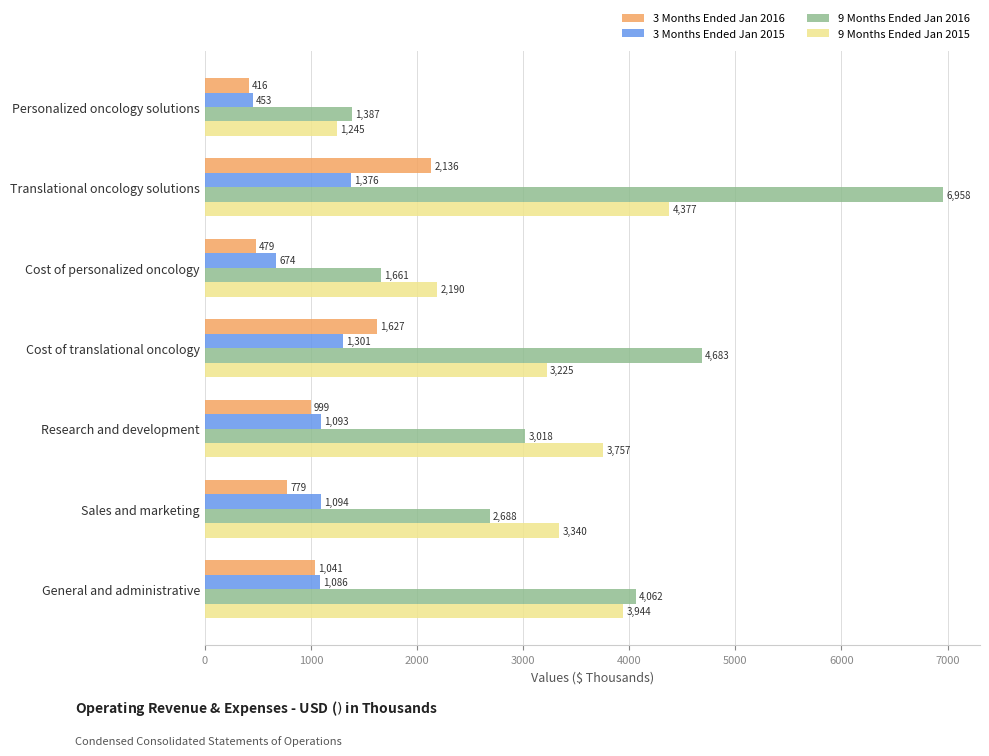

Rank the series by their maximum value, from highest to lowest.

9 Months Ended Jan 2016, 9 Months Ended Jan 2015, 3 Months Ended Jan 2016, 3 Months Ended Jan 2015